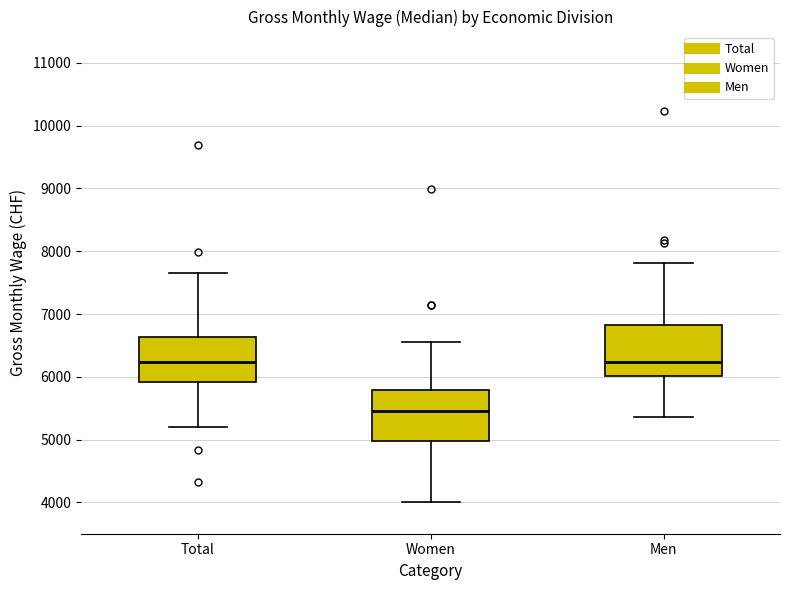

Reading left to right, read every box against the y-axis: the position of its median line, the range the box covers, and the ends of its whiskers. The values are not printed on the chart, so give them approximately, as read against the axis.

Total: median 6200, box 5900 to 6600, whiskers 5200 to 7600
Women: median 5500, box 5000 to 5800, whiskers 4000 to 6600
Men: median 6200, box 6000 to 6800, whiskers 5400 to 7800